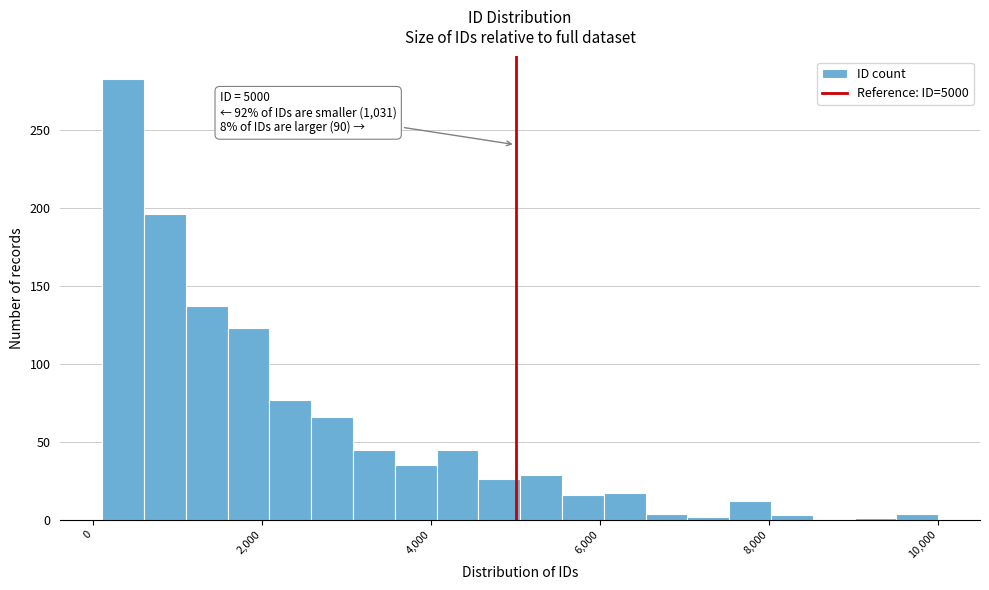

Around what value on the x-axis is the tallest bar? Give the approximate position of its centre, as read against the axis.

400